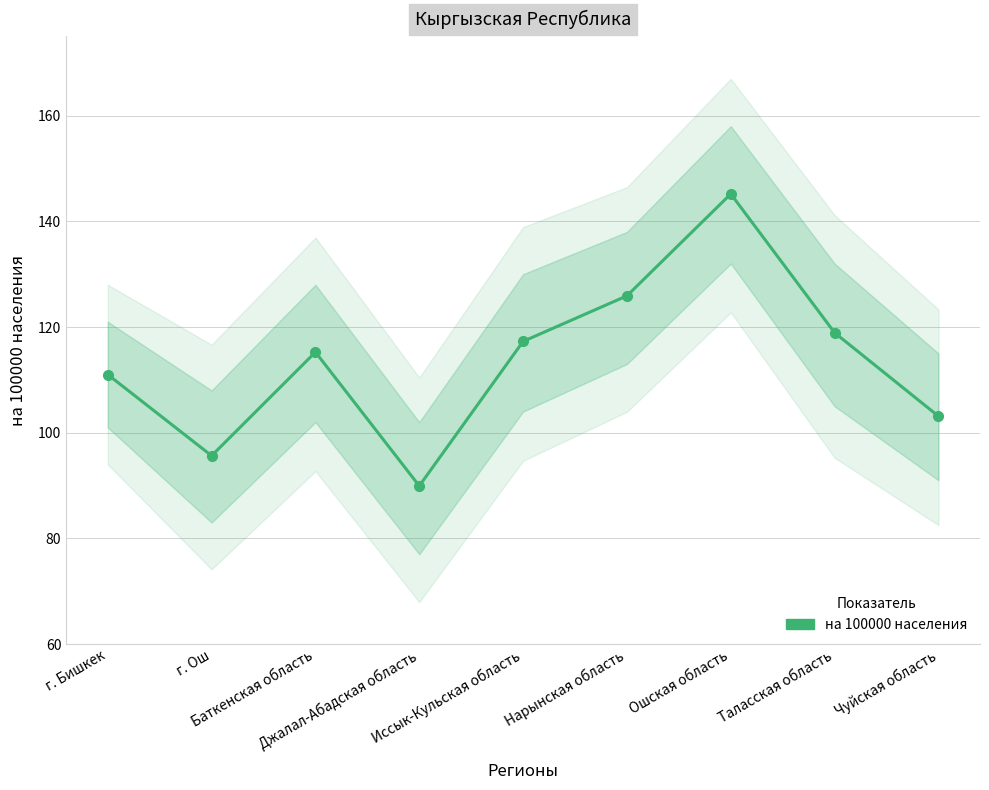

Count the number of categories in the chart.

9